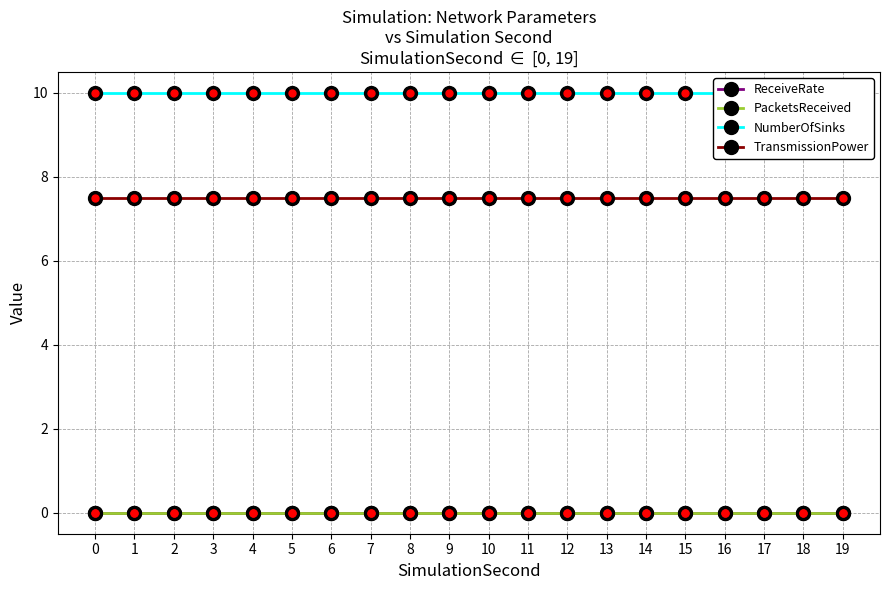

True or false: TransmissionPower and PacketsReceived cross at least once.

False